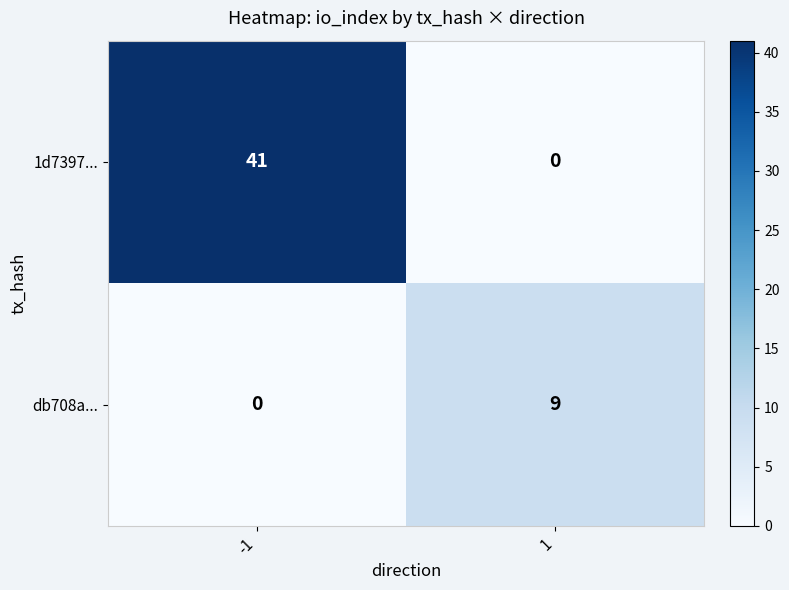

Which series has the widest spread of values?

1d7397...